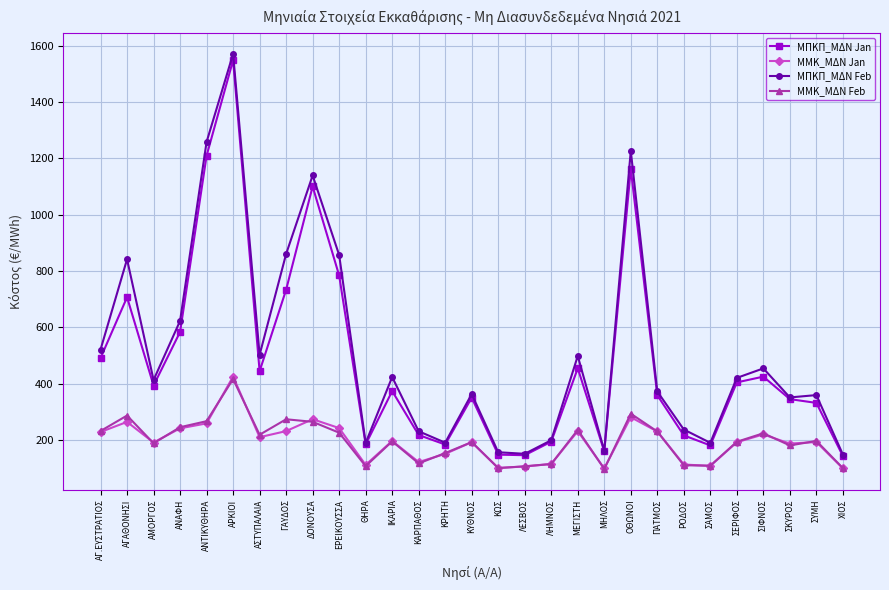

What is the label of the 27th point from the right?

ΑΜΟΡΓΟΣ